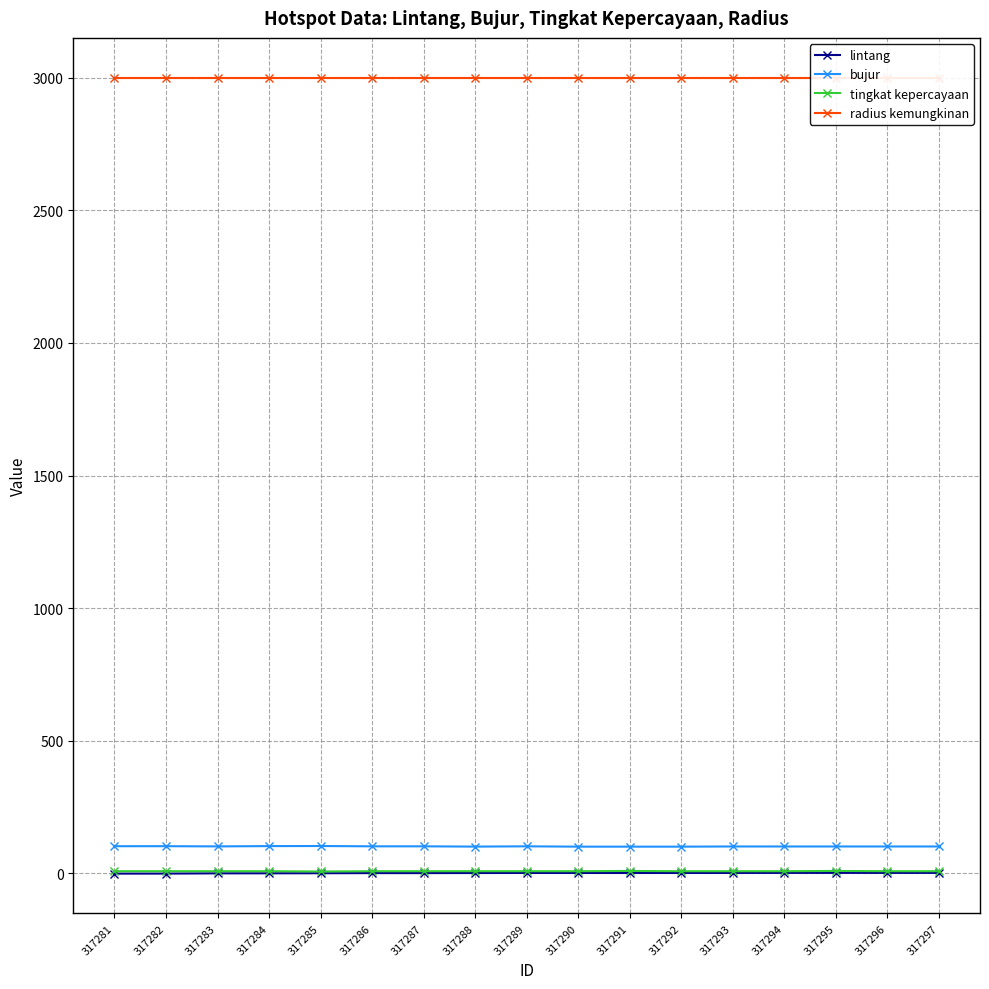

Reading left to right, what are all the values shown in this chart?

lintang: -1.0	-0.9	0.0	0.2	0.4	1.0	1.0	1.3	1.5	1.4	1.4	1.4	1.5	1.8	1.8	1.7	1.8
bujur: 102.3	102.4	101.6	102.7	103.0	101.9	101.8	100.8	101.9	100.6	100.6	100.6	101.3	101.3	101.3	101.3	101.3
tingkat kepercayaan: 8.0	8.0	8.0	8.0	7.0	8.0	8.0	8.0	8.0	8.0	9.0	8.0	8.0	8.0	9.0	8.0	8.0
radius kemungkinan: 3000.0	3000.0	3000.0	3000.0	3000.0	3000.0	3000.0	3000.0	3000.0	3000.0	3000.0	3000.0	3000.0	3000.0	3000.0	3000.0	3000.0